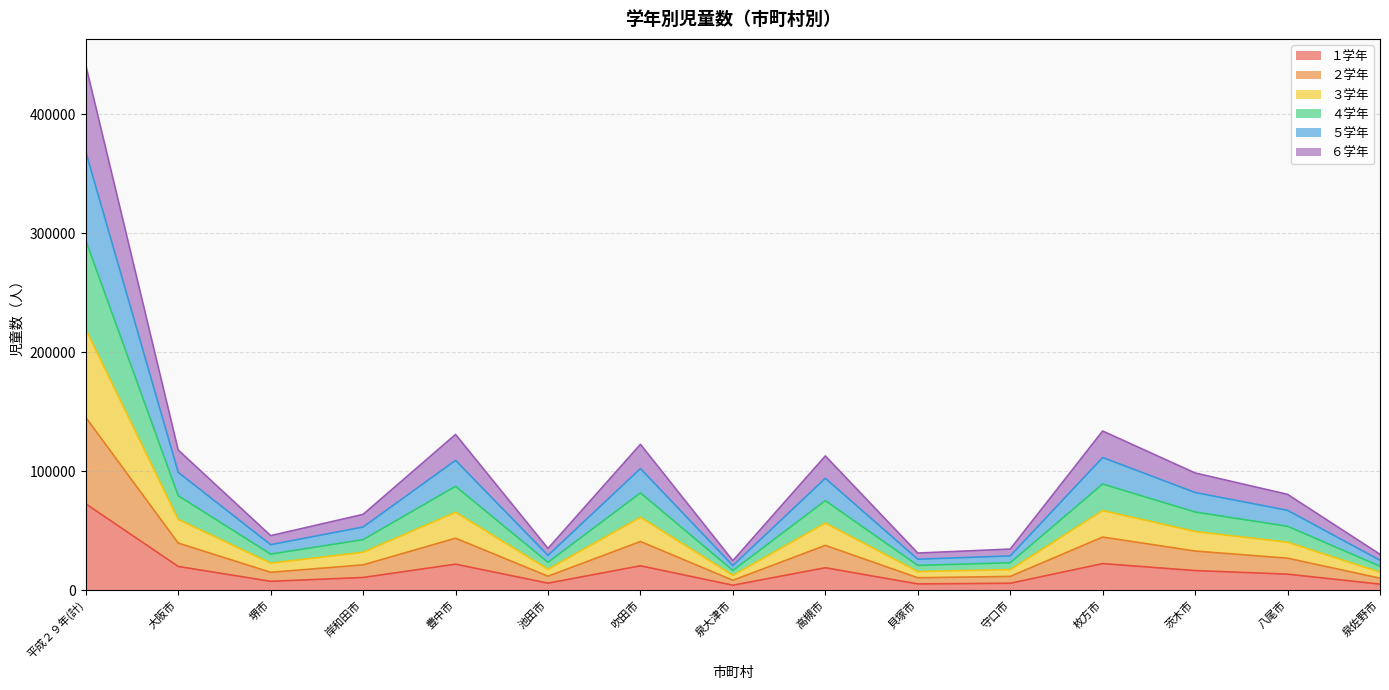

Which has a higher value, 堺市 or 茨木市?

茨木市